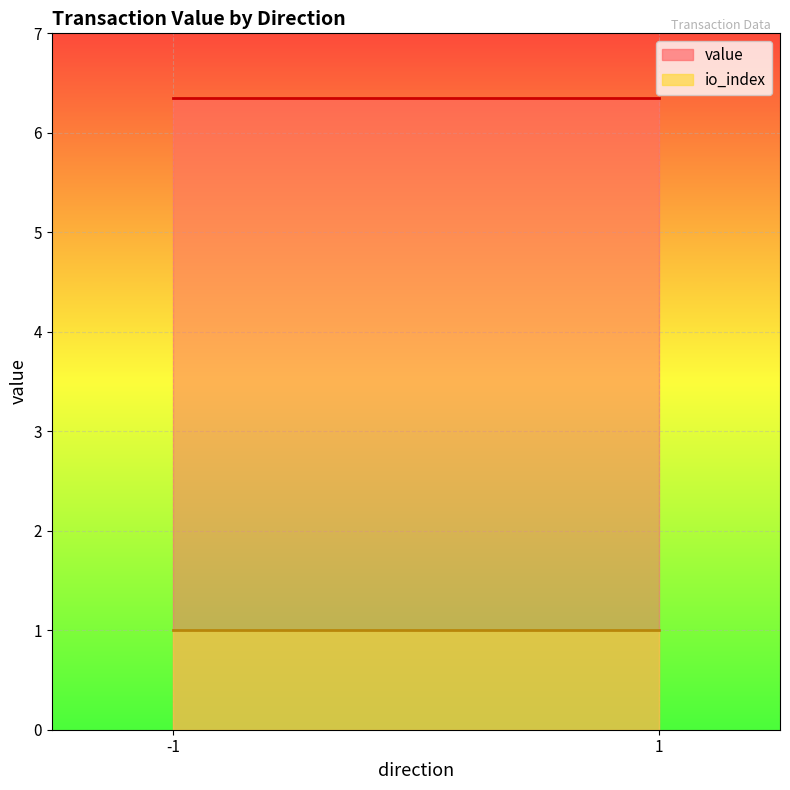

Rank the series at -1 from highest to lowest value.

value, io_index